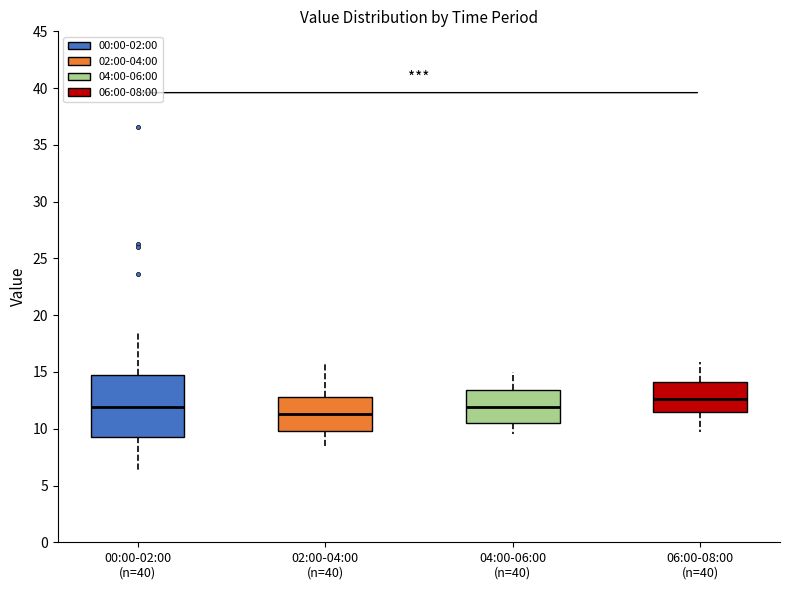

Comparing the boxes themselves (not the whiskers), which one is the tallest?

00:00-02:00 (n=40)